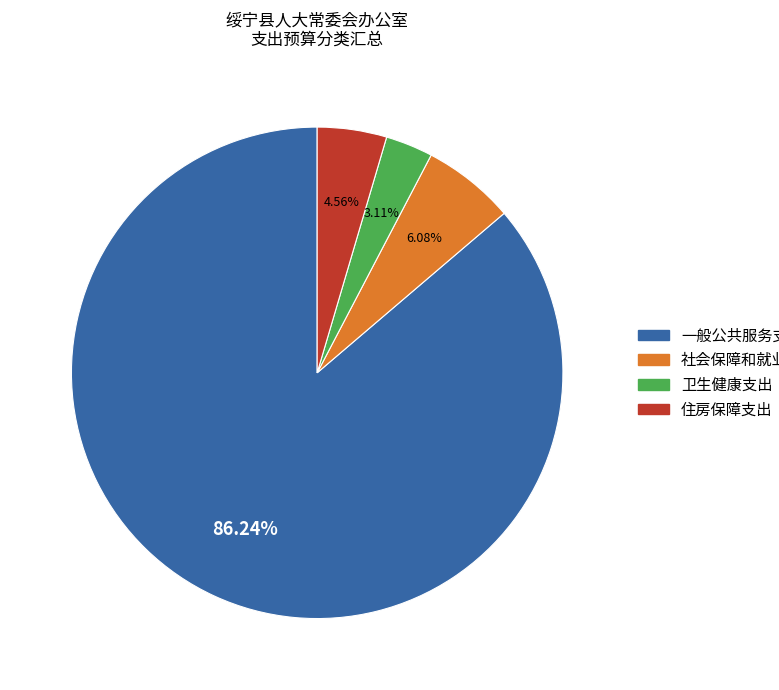

The 一般公共服务支出 slice represents 86% of the pie. True or false?

True